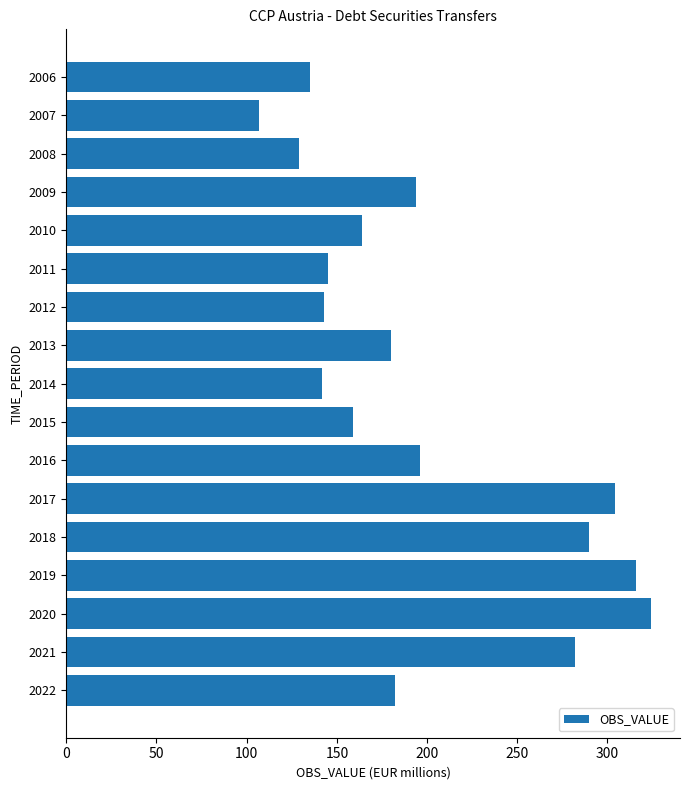

What is the average value?

200